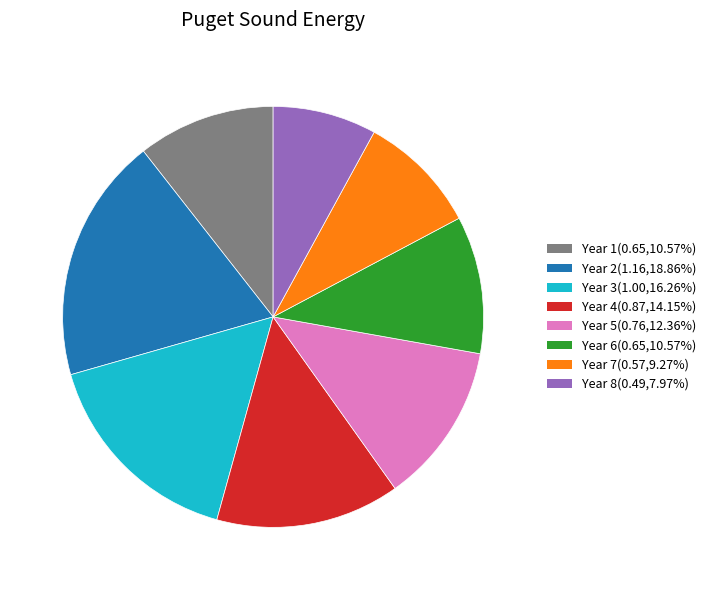

Approximately how many times larger is the value at Year 6(0.65,10.57%) compared to Year 4(0.87,14.15%)?

0.7